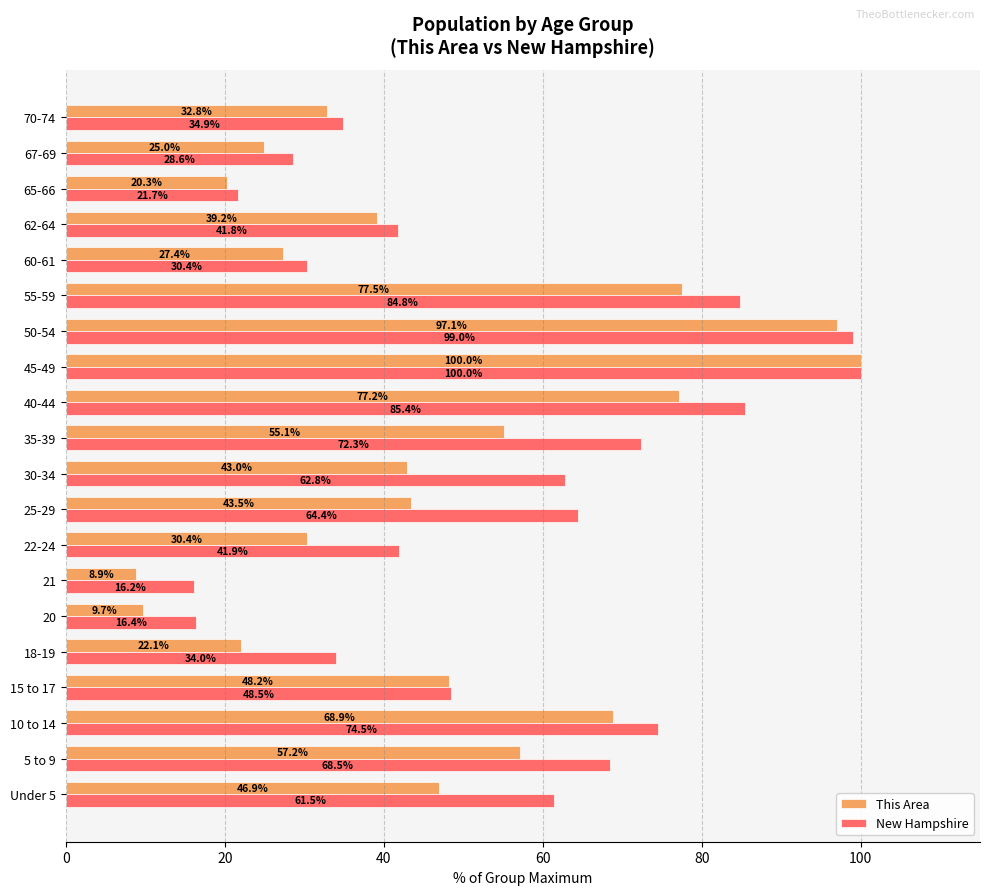

Is the value of This Area at 45-49 greater than the value of New Hampshire at 40-44?

Yes